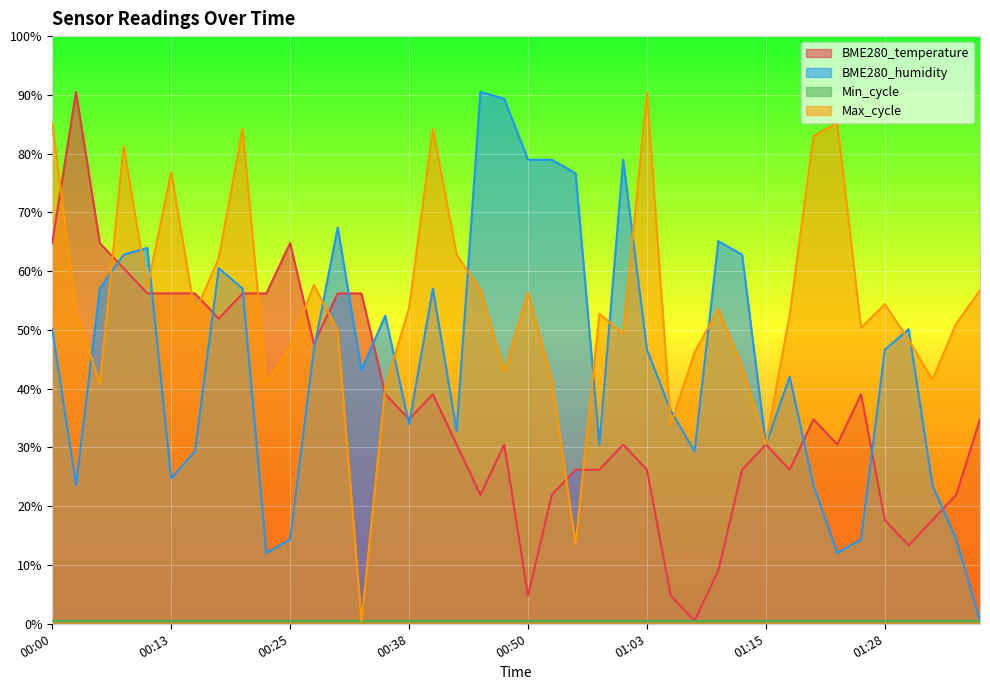

What position from the left is 00:05?

3